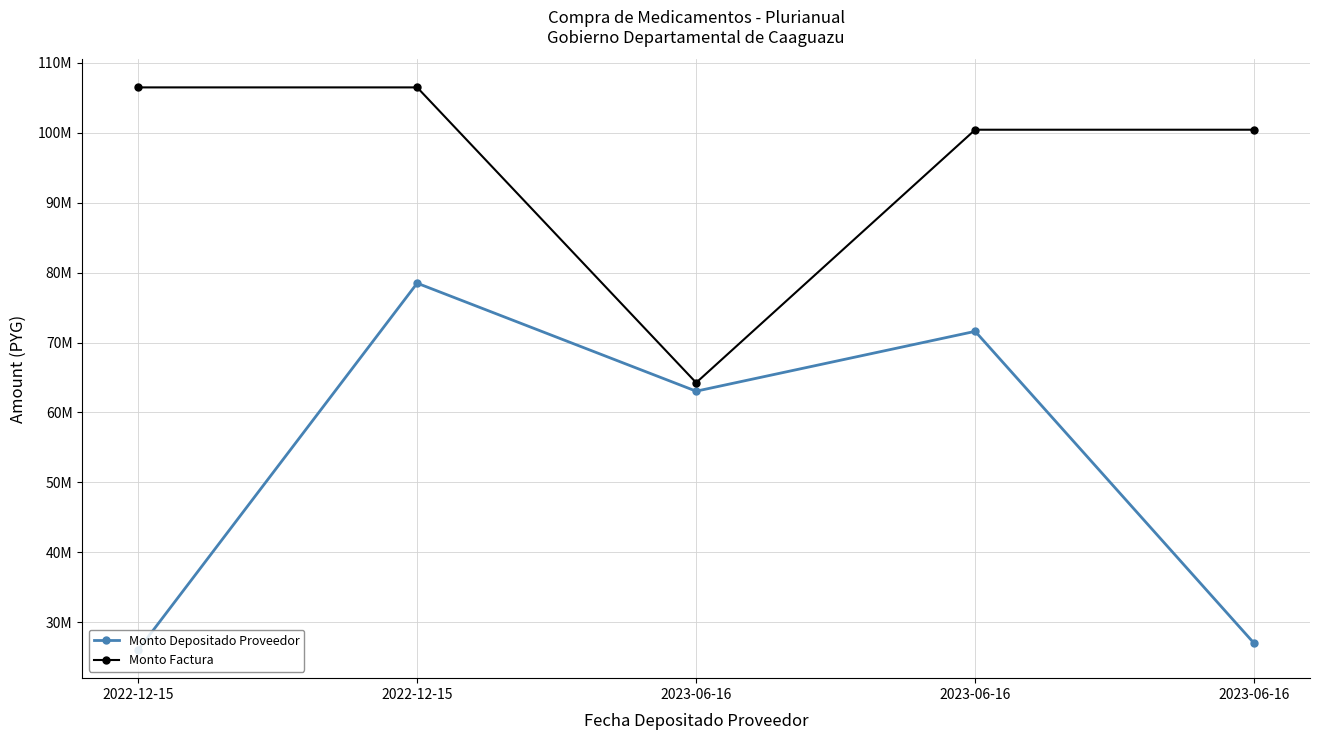

Does the chart have visible grid lines?

Yes